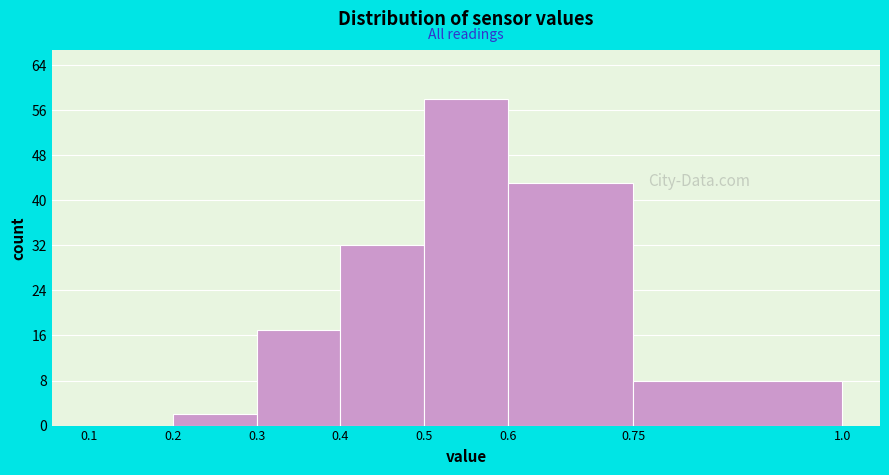

What is the height of the bar covering 0.4 to 0.5 on the x-axis? The values are not printed on the chart, so give them approximately, as read against the axis.

32